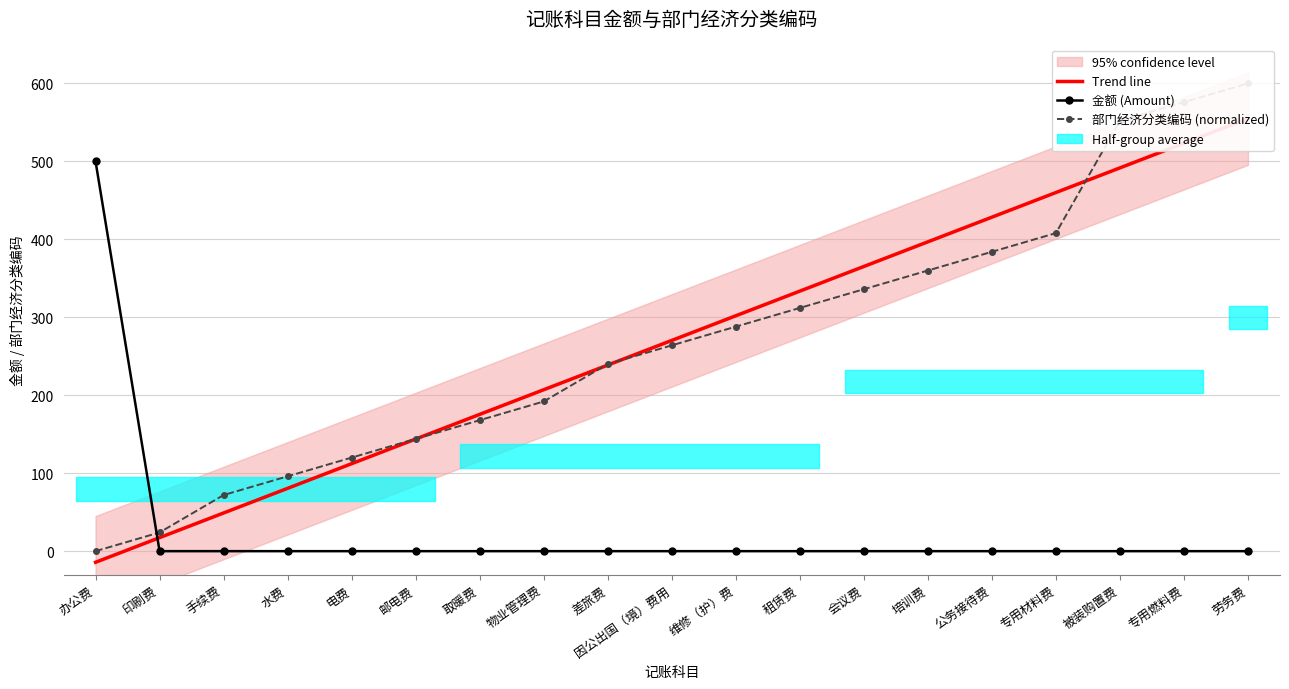

True or false: 金额 (Amount) and 部门经济分类编码 (normalized) cross at least once.

True